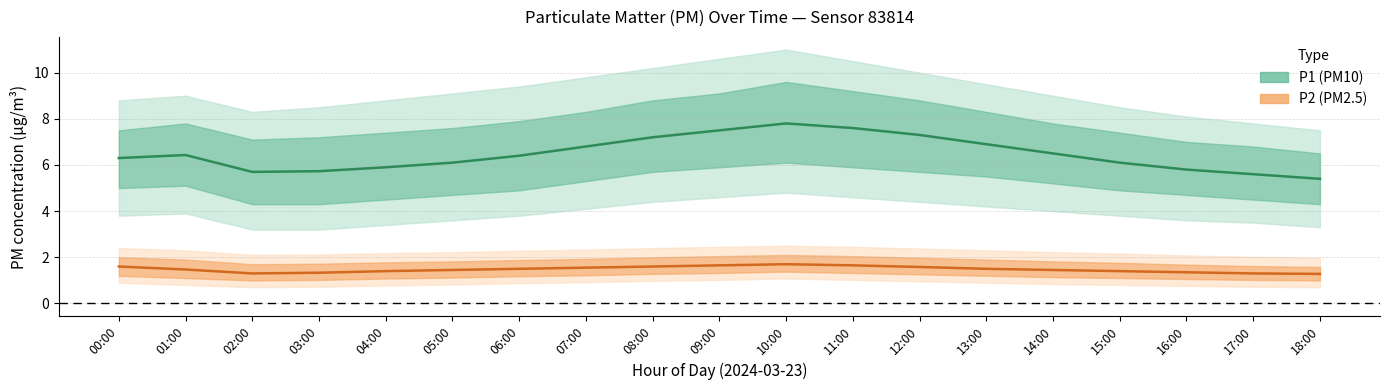

What is the label of the 14th point from the right?

05:00